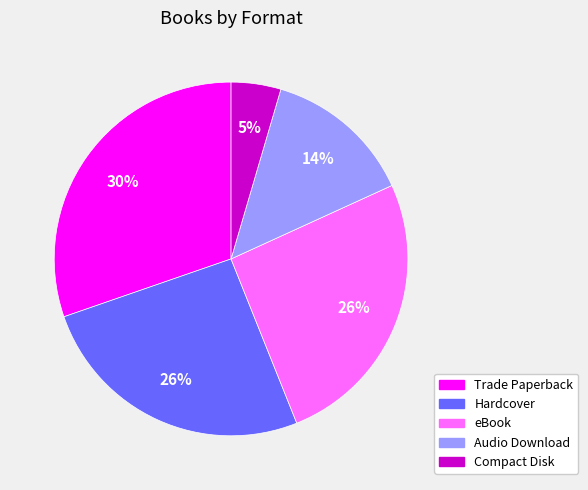

Which category has the smallest portion of the pie?

Compact Disk